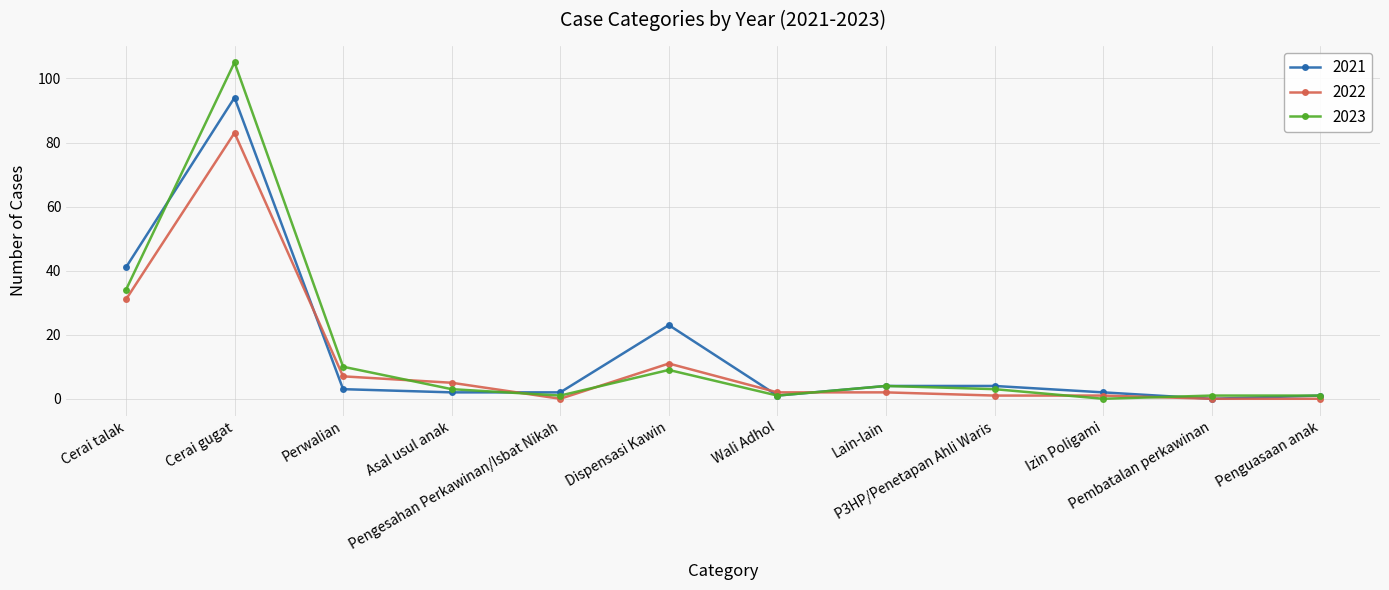

At how many categories does at least one series exceed 79?

1